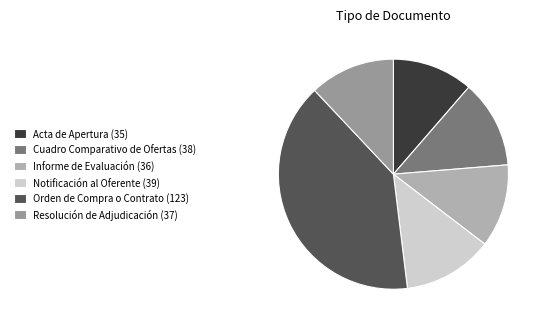

The Orden de Compra o Contrato slice represents 40% of the pie. True or false?

True